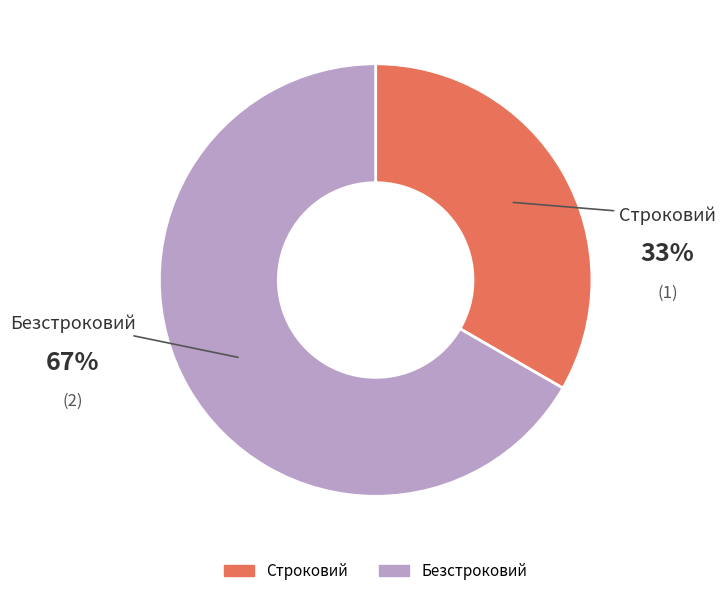

Approximately how many times larger is the value at Строковий compared to Безстроковий?

0.5